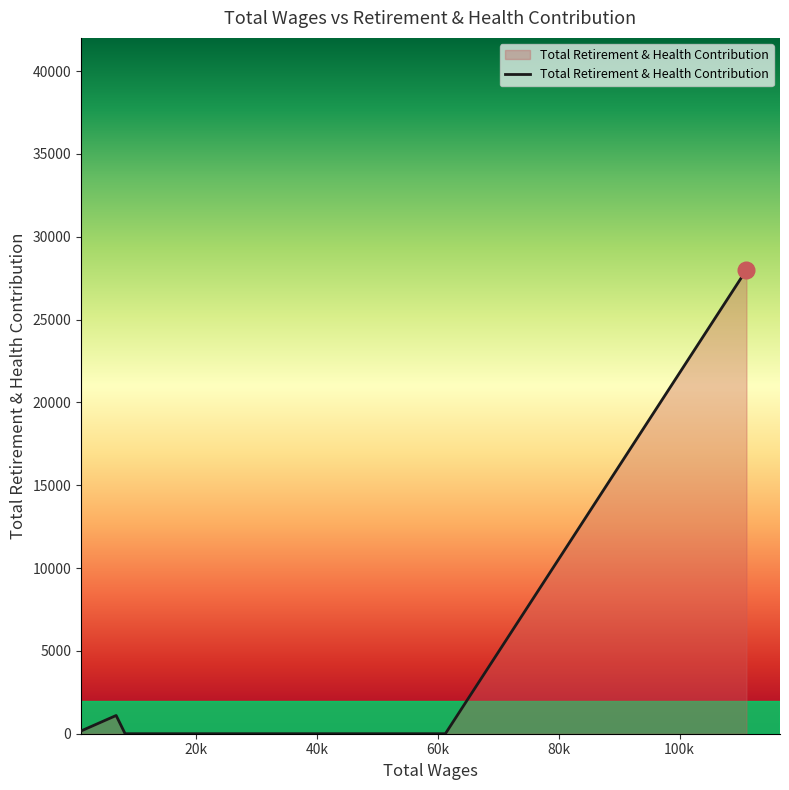

True or false: there are more than 2 points higher than both neighbors.

False